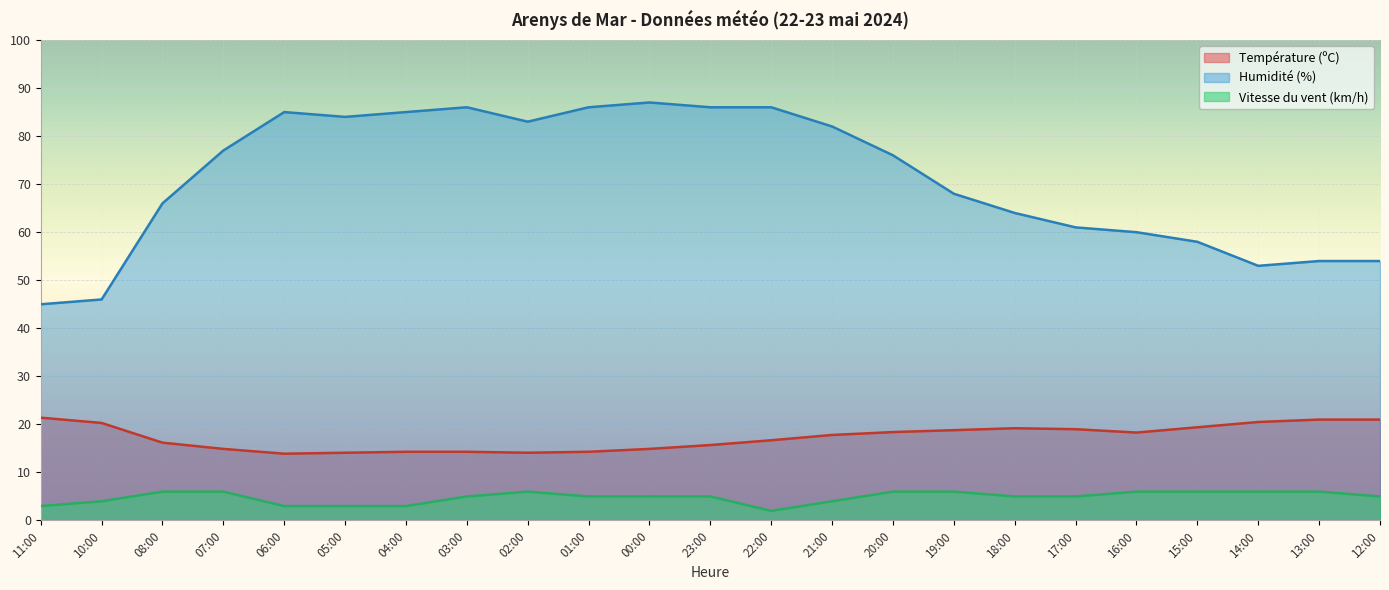

Is it true that Vitesse du vent (km/h) equals 5.0 at 03:00?

True